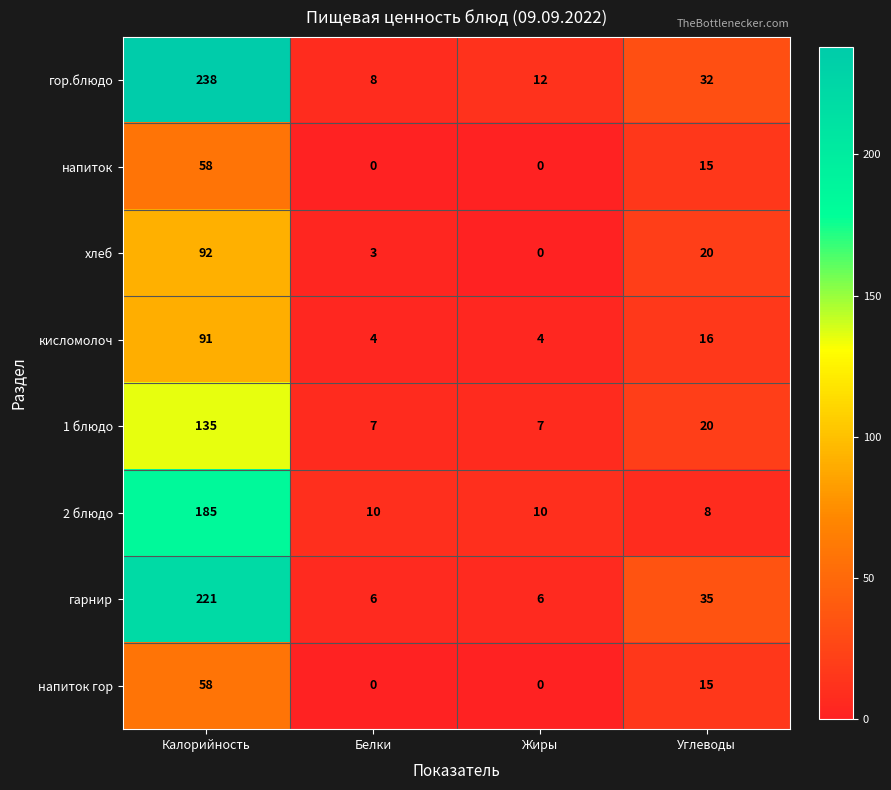

What is the difference between the second highest and minimum values in the 1 блюдо series?

13